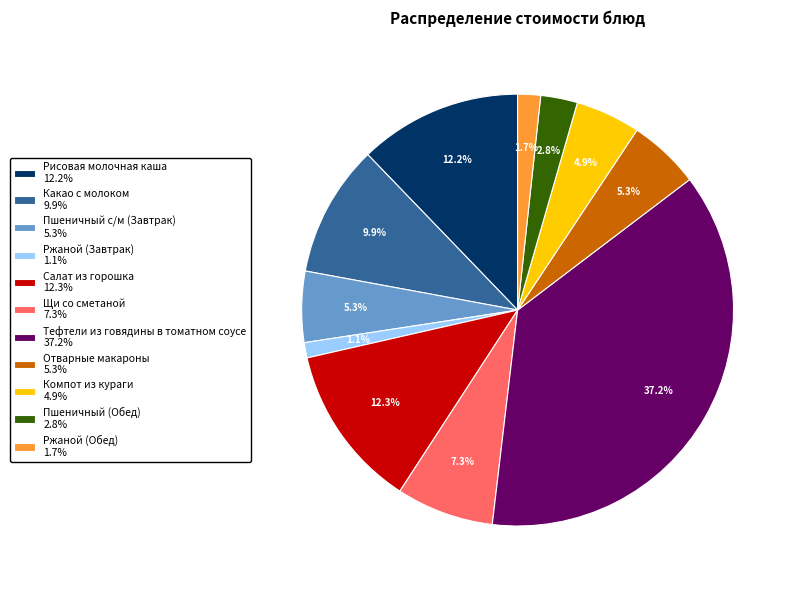

To the nearest percent, what percentage of the pie is Пшеничный (Обед)?

3%